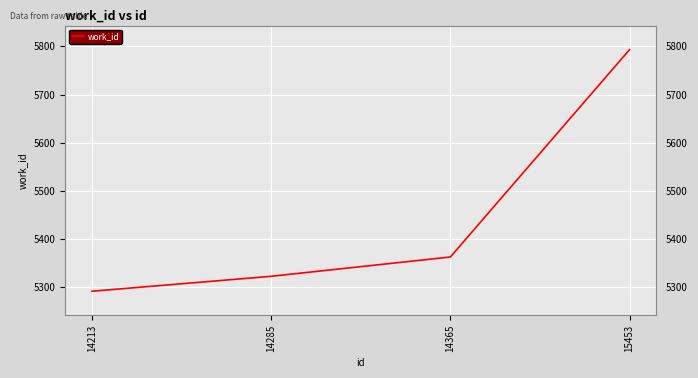

Does the chart have visible grid lines?

Yes